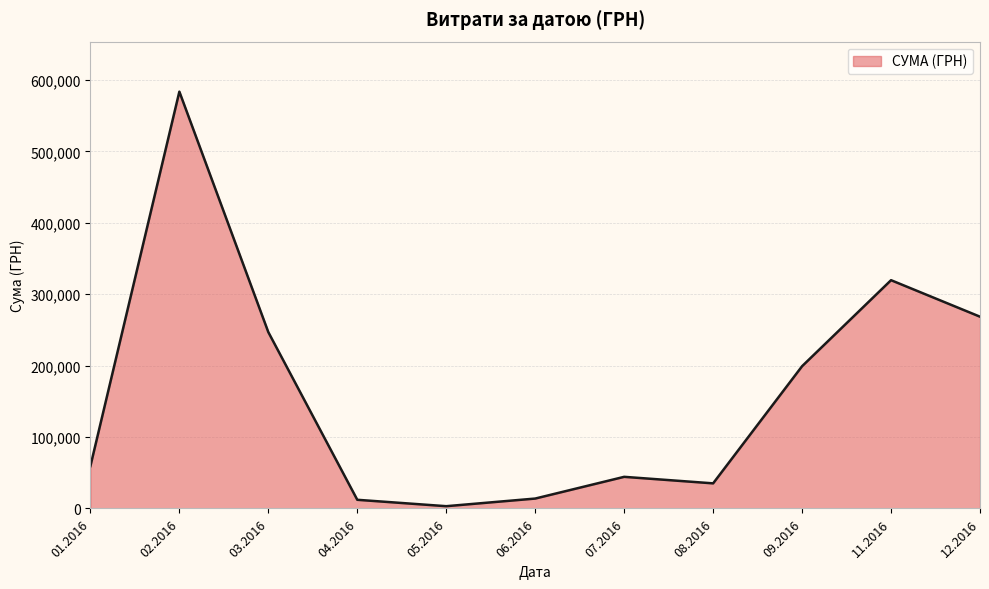

Is it true that the value at 06.2016 is 13841.3?

True